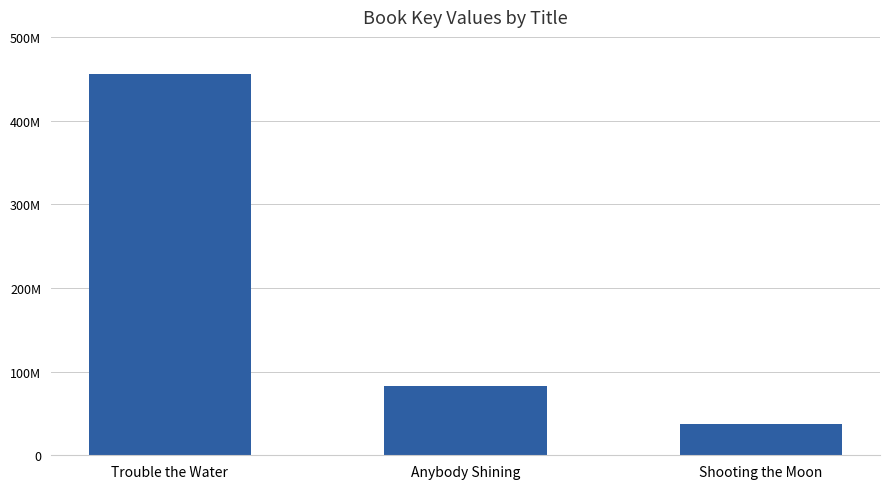

True or false: the data shows 18014010 at Shooting the Moon.

False